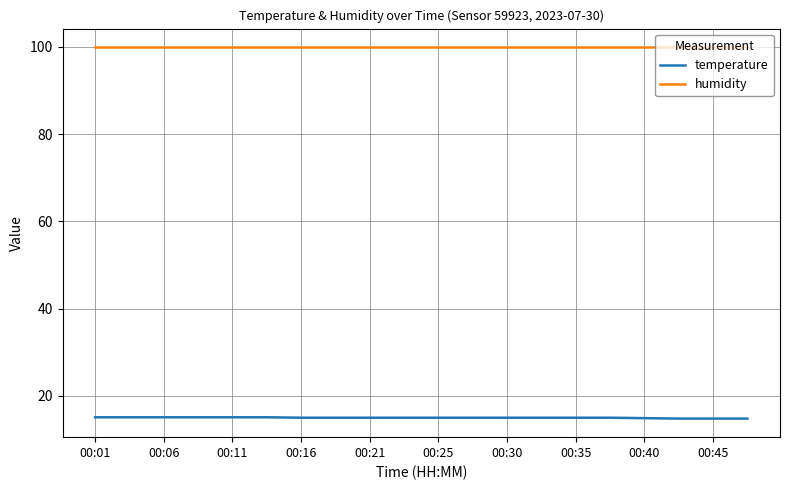

True or false: humidity and temperature intersect in this chart.

False